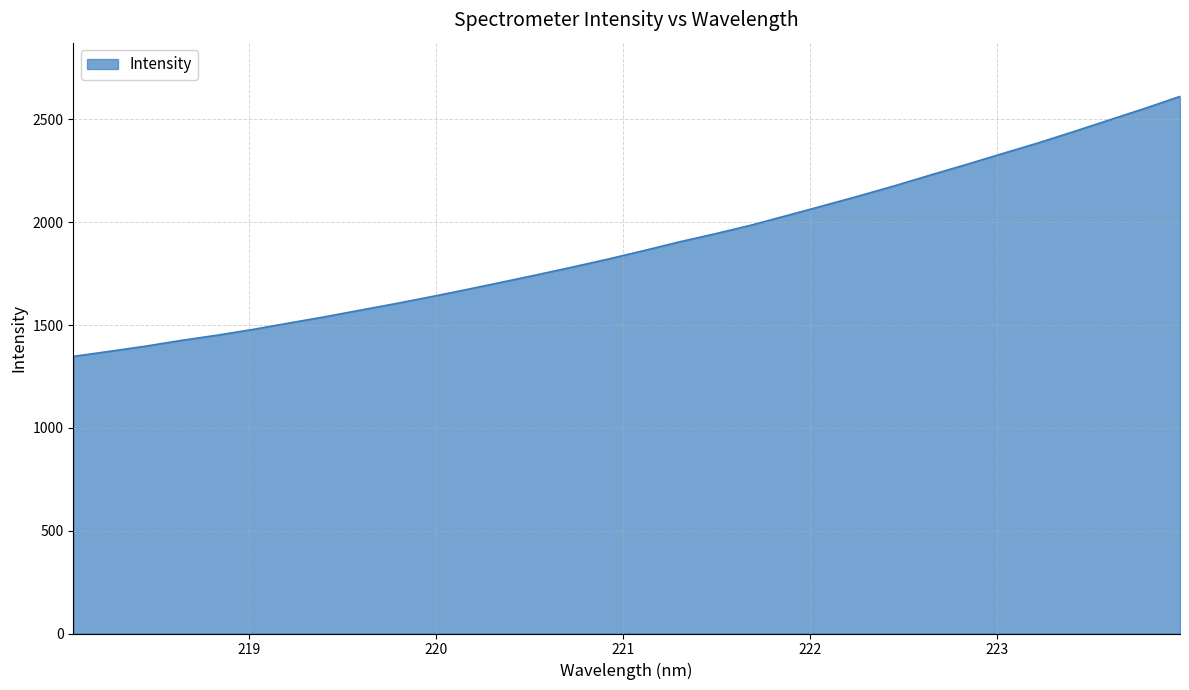

What is the minimum value shown in the chart?

1347.6